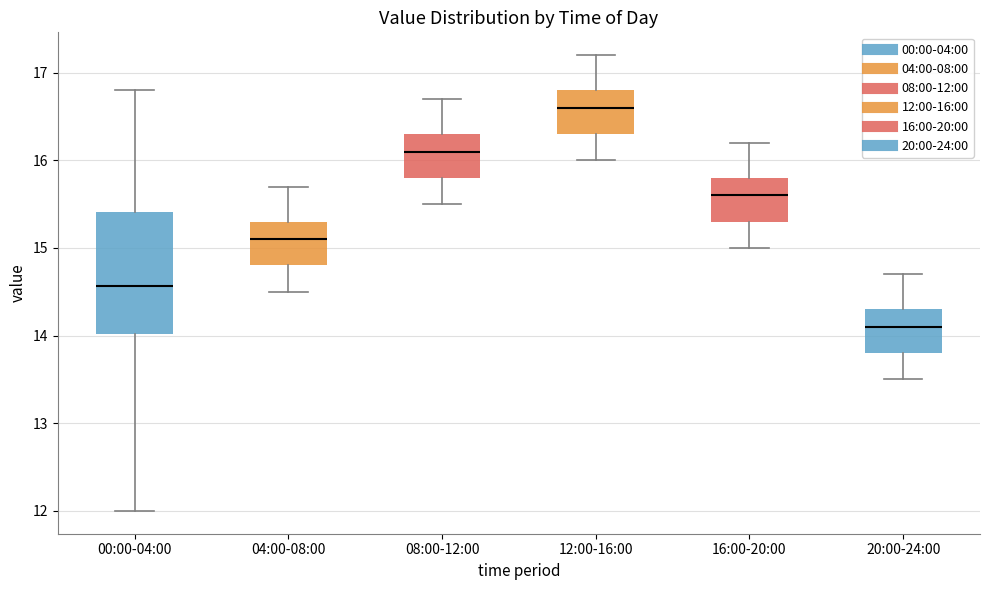

Where is the upper edge of the box for 20:00-24:00 on the y-axis? The values are not printed on the chart, so give them approximately, as read against the axis.

14.3